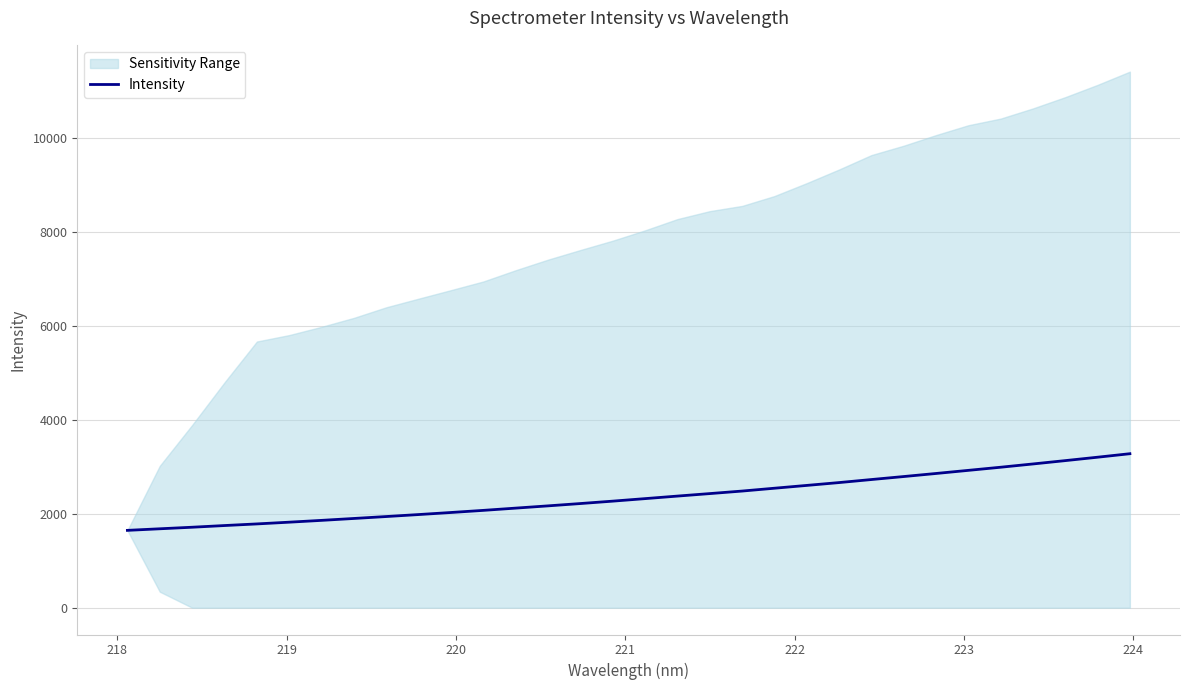

What is the difference between the second highest and second lowest values?

1524.1